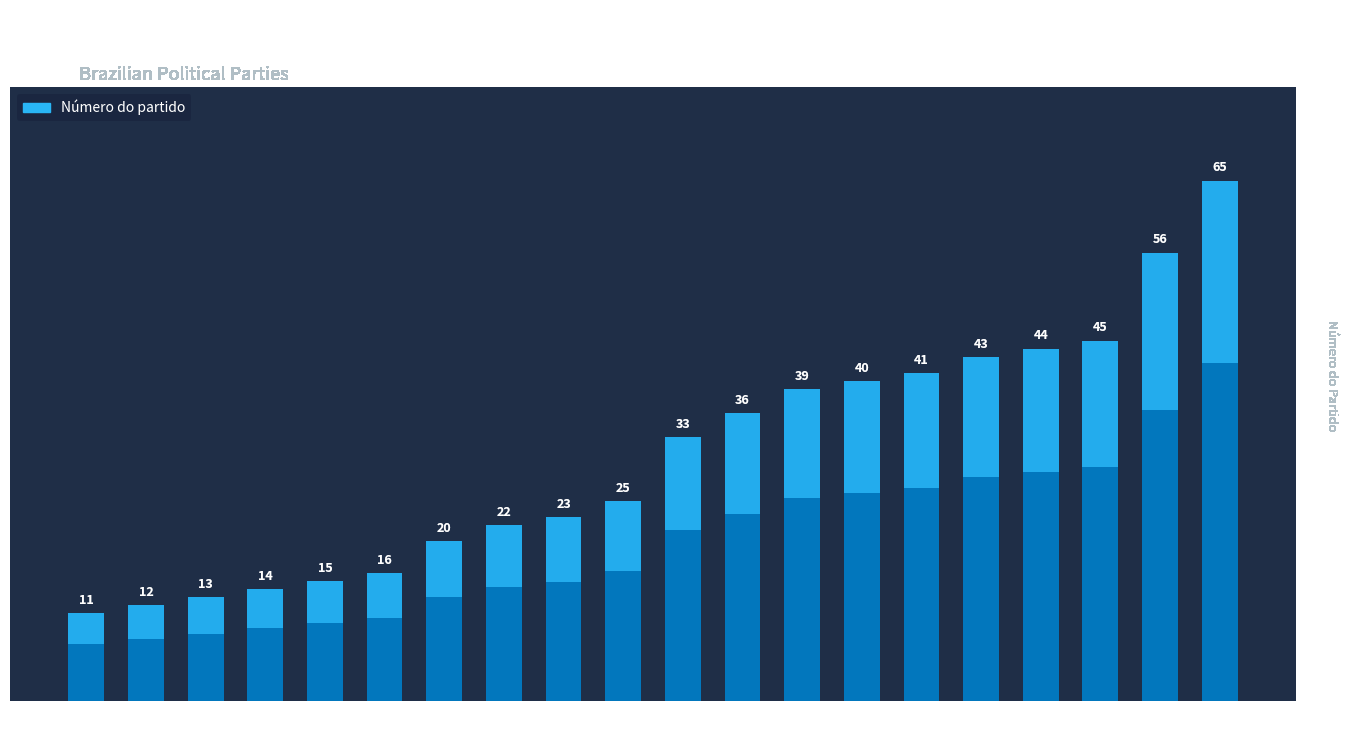

Reading right to left, what are all the values shown in this chart?

PC DO B=65	PRONA=56	PSDB=45	PRP=44	PV=43	PSD=41	PSB=40	PP=39	PRN=36	PMN=33	PFL=25	PPS=23	PL=22	PSC=20	PSTU=16	PMDB=15	PTB=14	PT=13	PDT=12	PPR=11